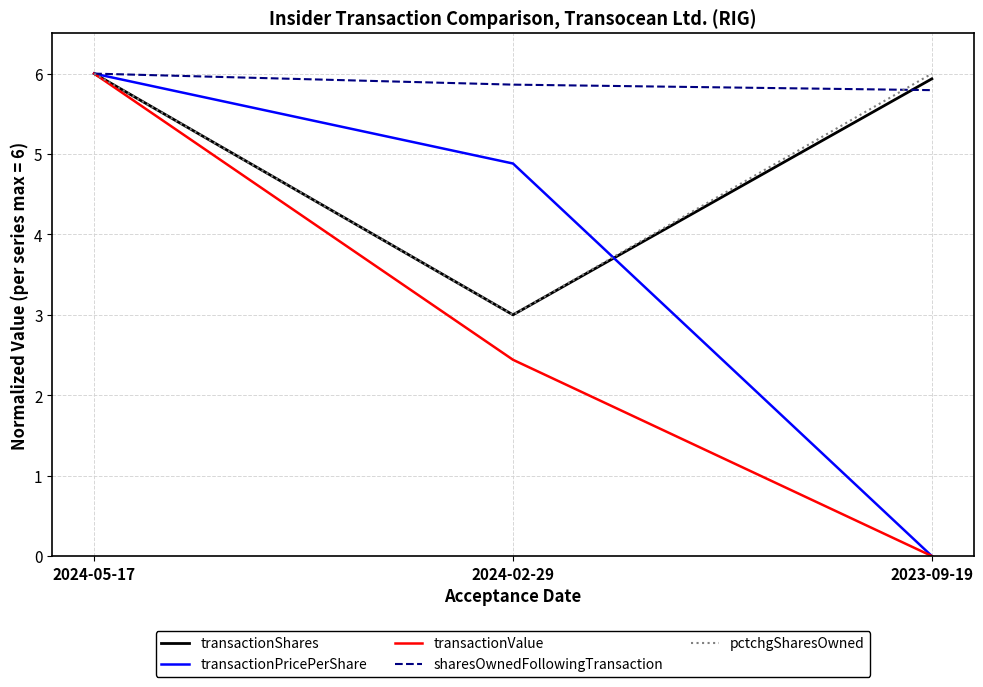

Rank the categories by transactionValue value from highest to lowest.

2024-05-17, 2024-02-29, 2023-09-19